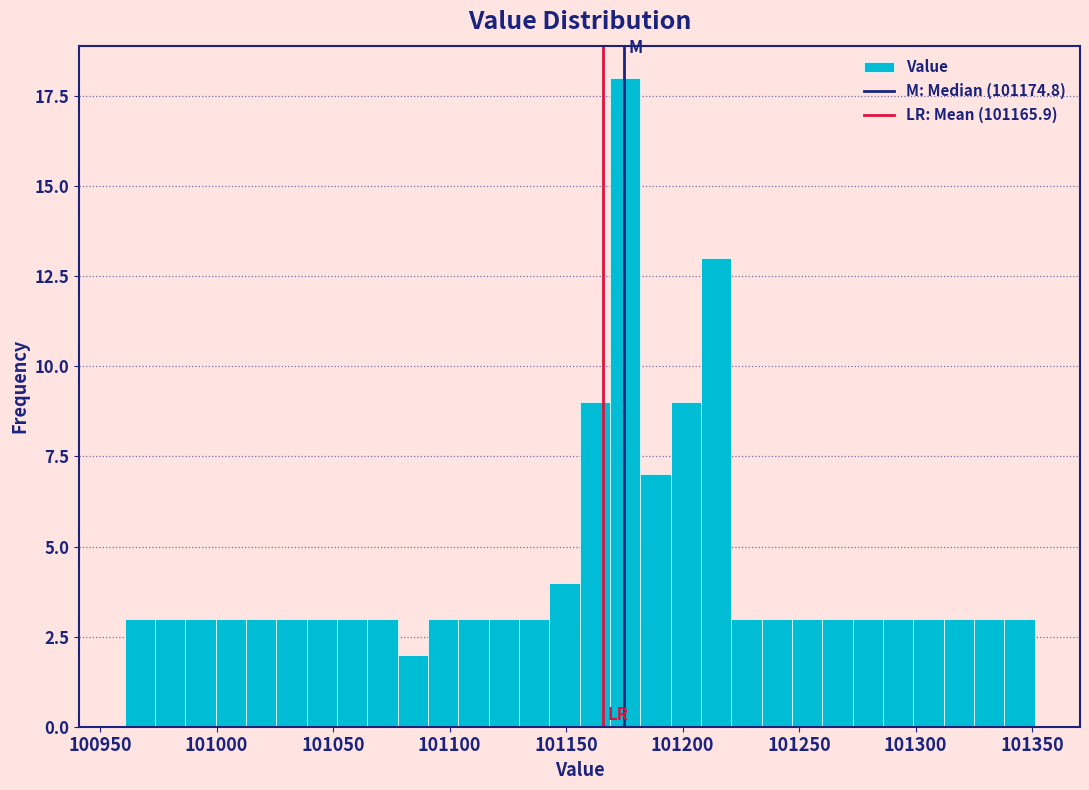

Around what value on the x-axis is the tallest bar? Give the approximate position of its centre, as read against the axis.

101175